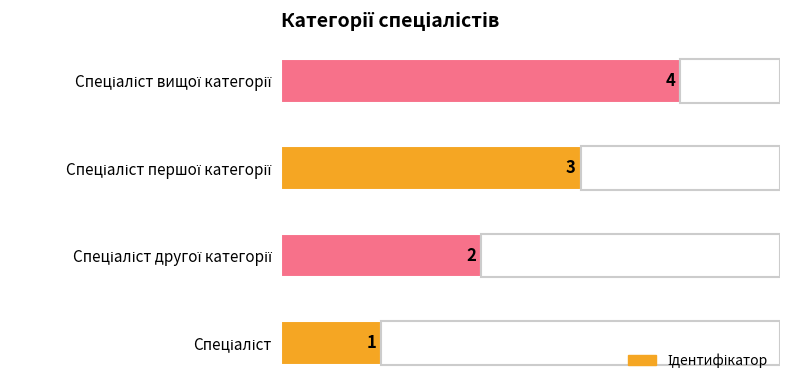

What is the sum of all values?

10